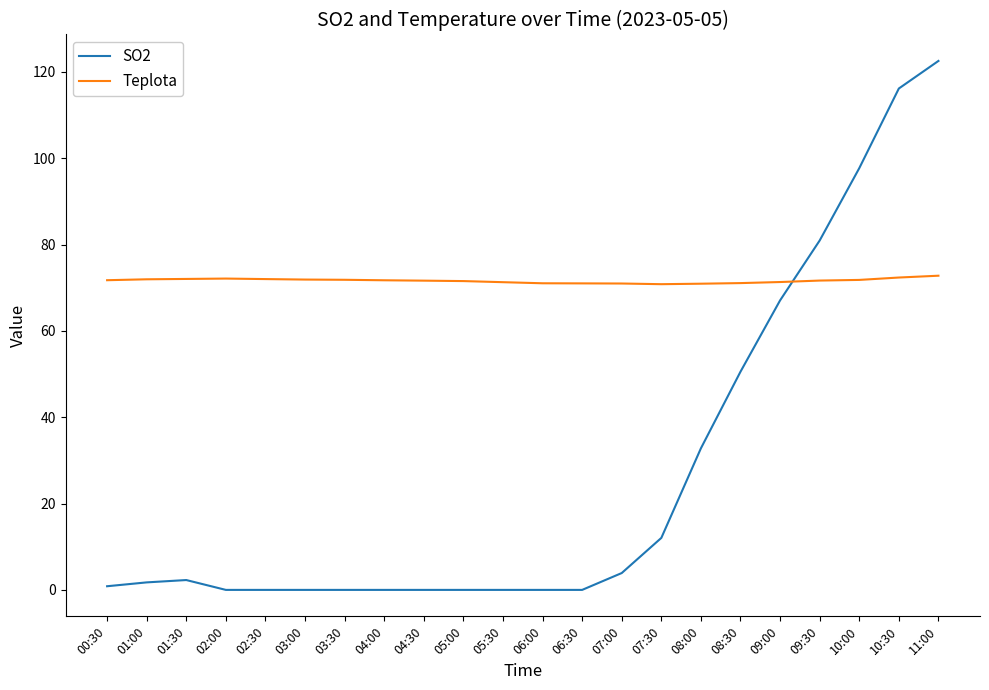

What is the difference between the second highest and second lowest values in the SO2 series?

116.2